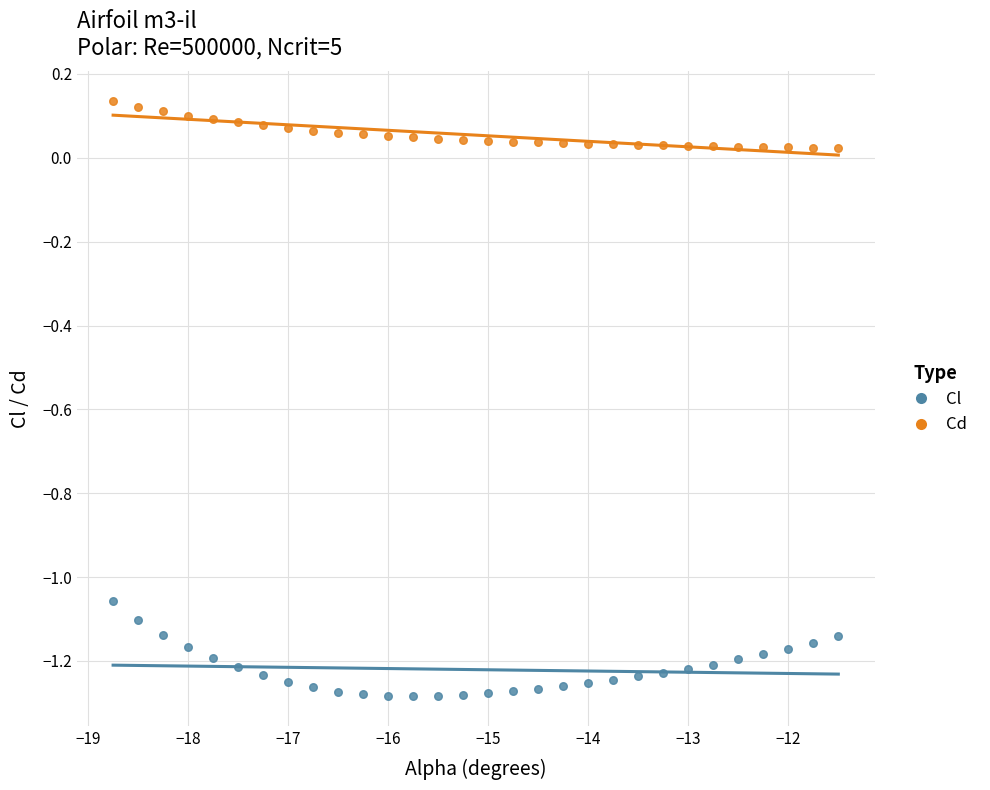

Which series contains the lowest Y value?

Cl